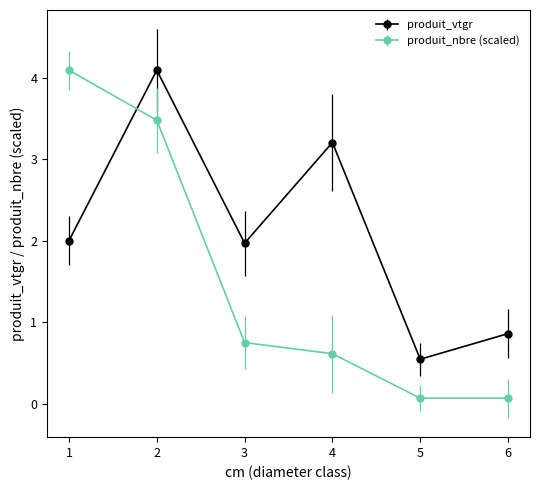

Does the chart have visible grid lines?

No